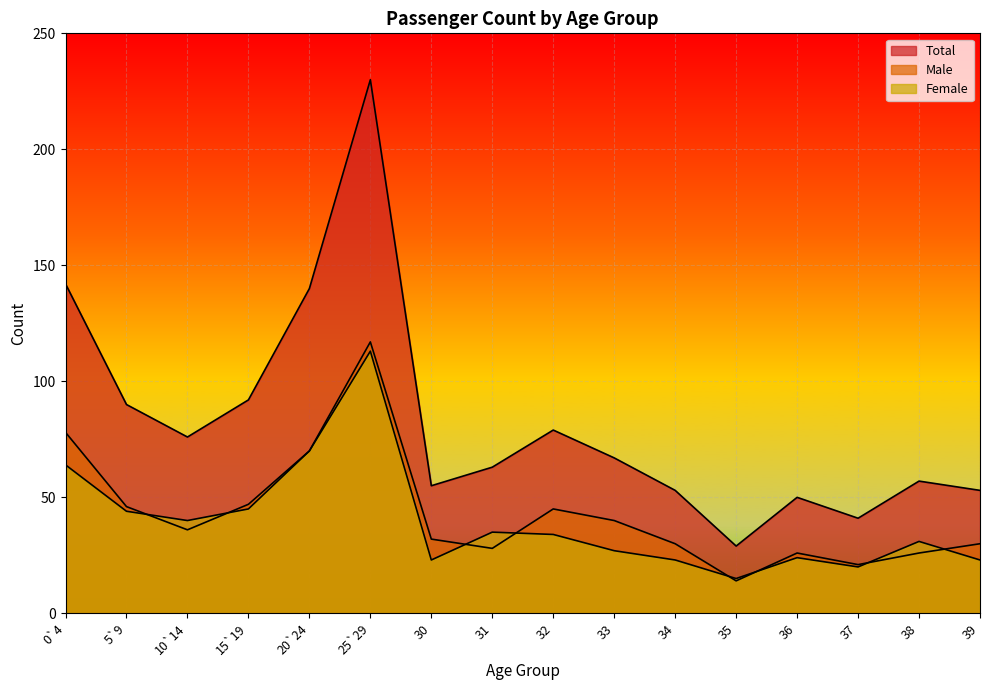

In Total, how many points are lower than both neighbors (excluding endpoints)?

4